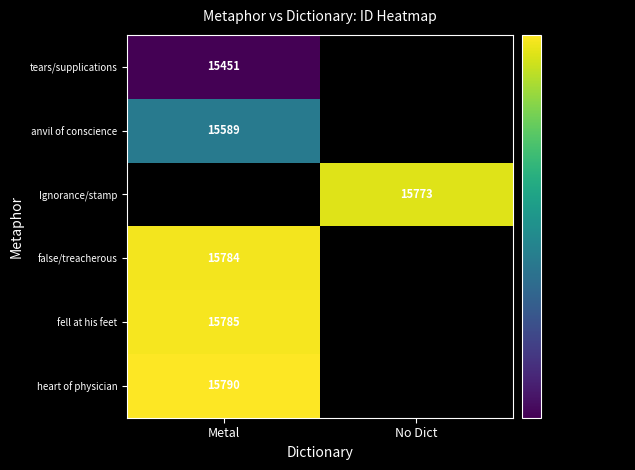

Is it true that tears/supplications equals 4806 at Metal?

False